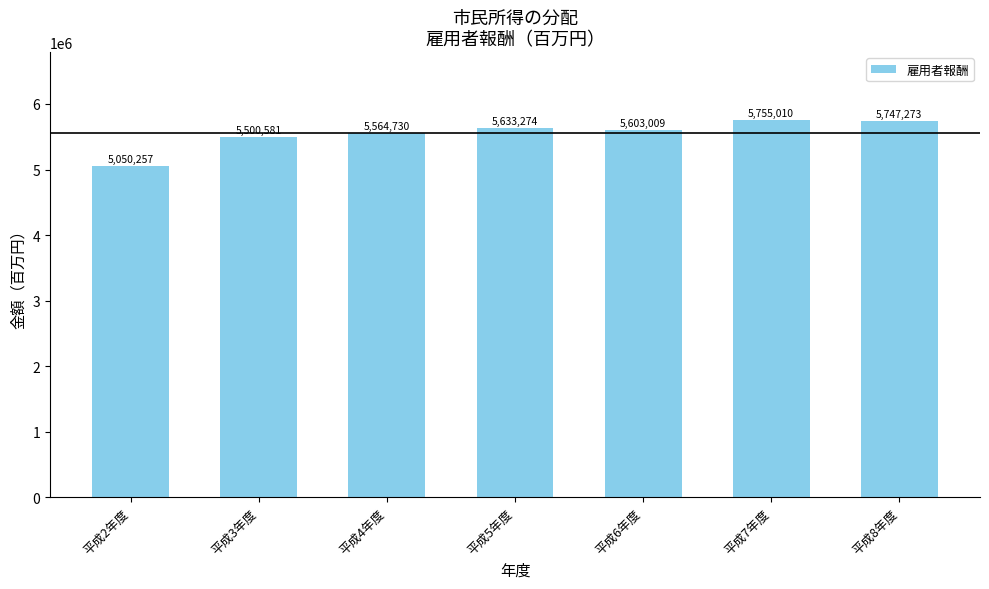

At which category does the chart reach its peak across all series?

平成7年度